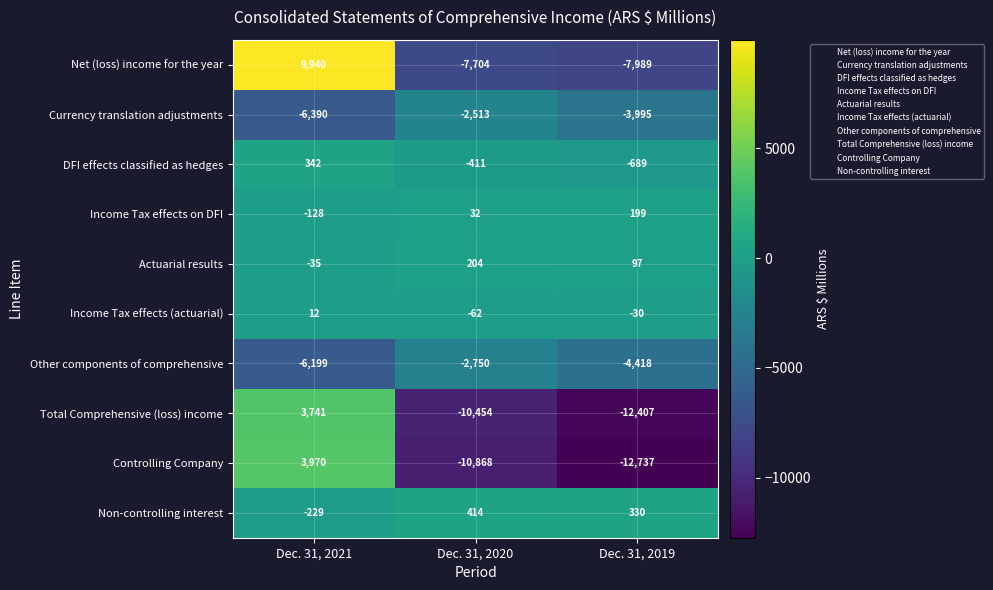

How many values in Income Tax effects on DFI are above zero?

2